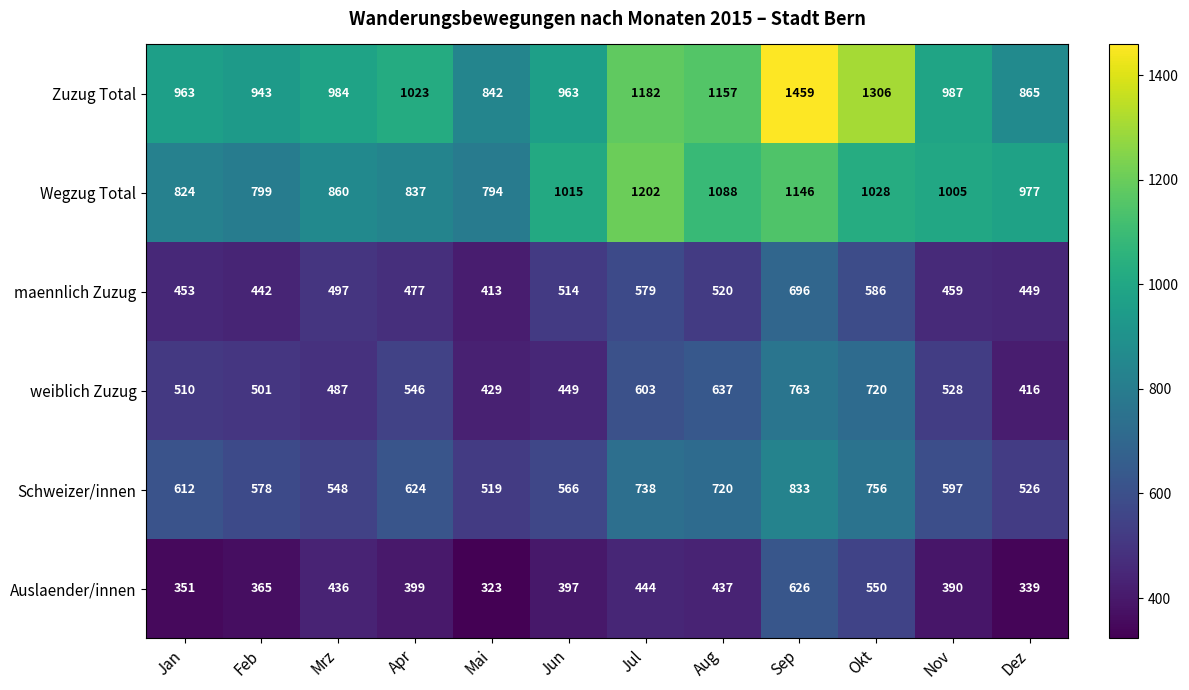

At which label is Wegzug Total closest to 998?

Nov